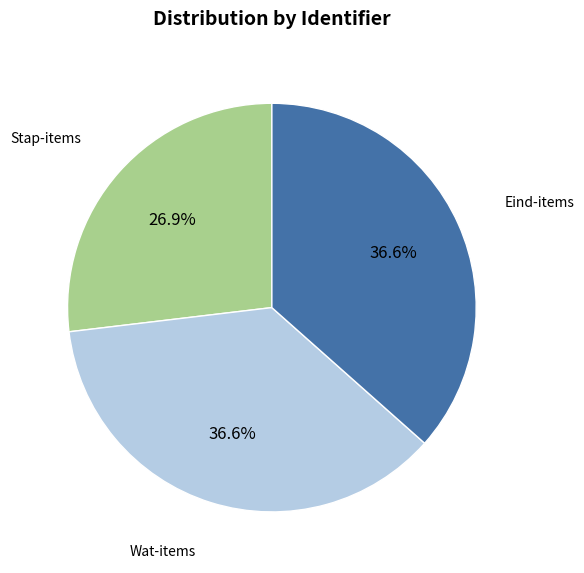

Which category has the smallest portion of the pie?

Stap-items